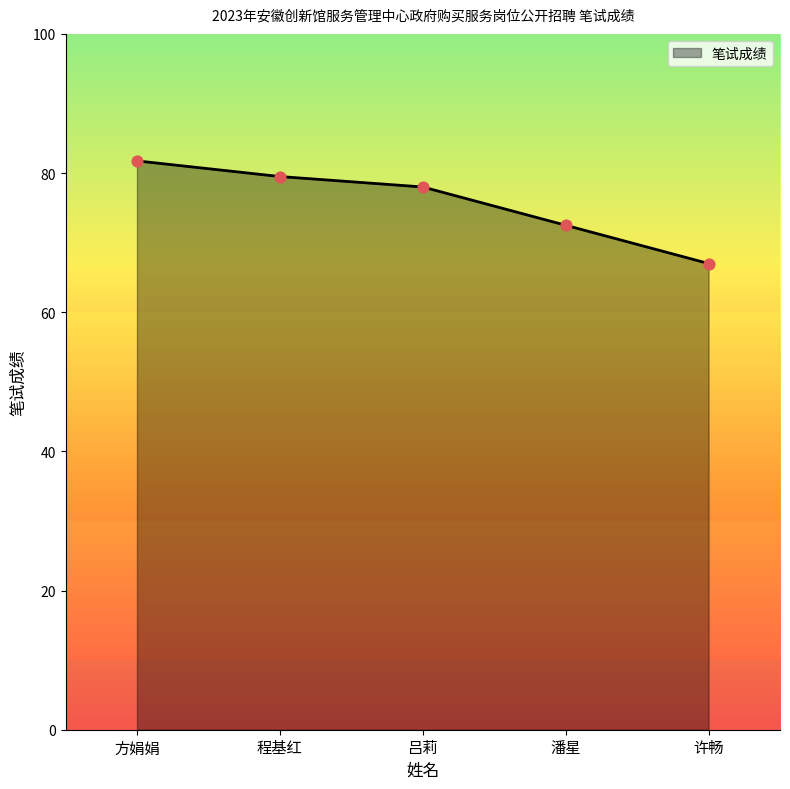

What is the change in value from 程基红 to 许畅?

-12.5